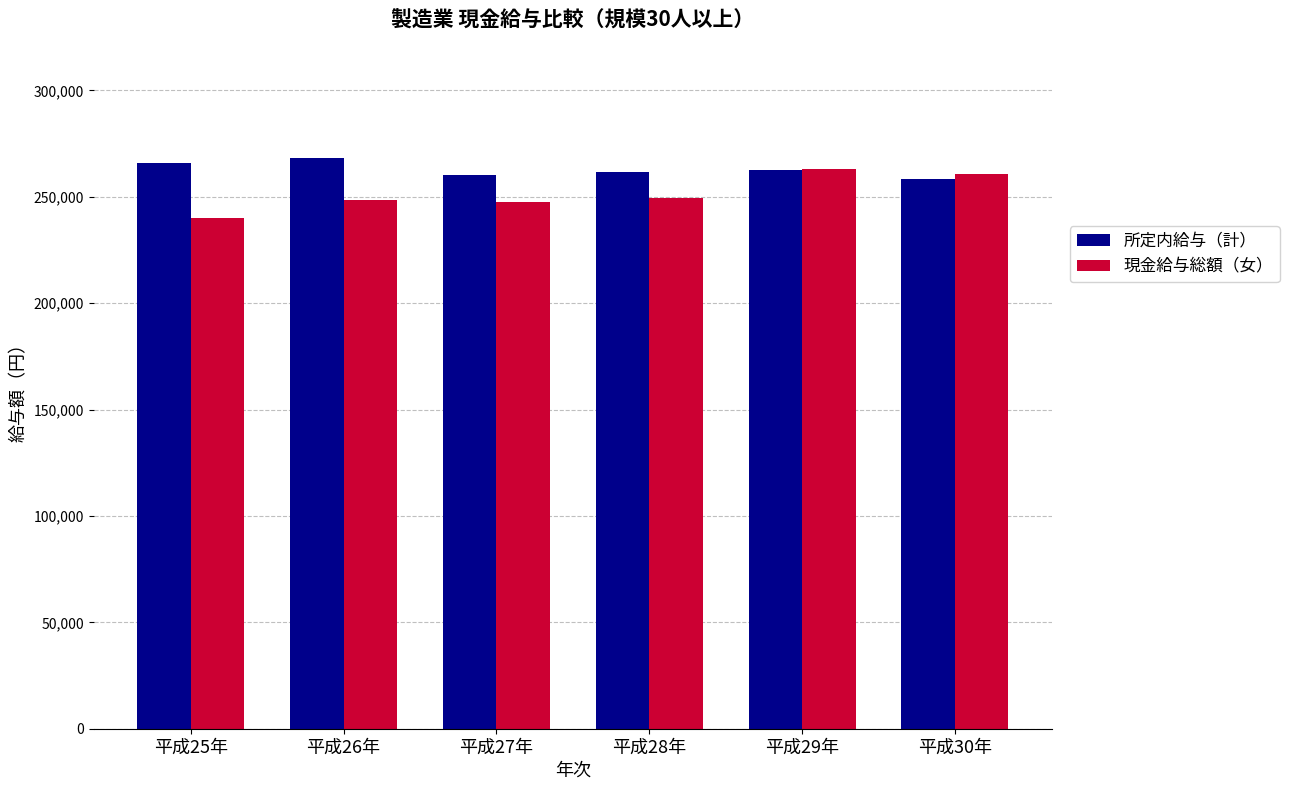

True or false: 現金給与総額（女） has a value of 157557 at 平成27年.

False